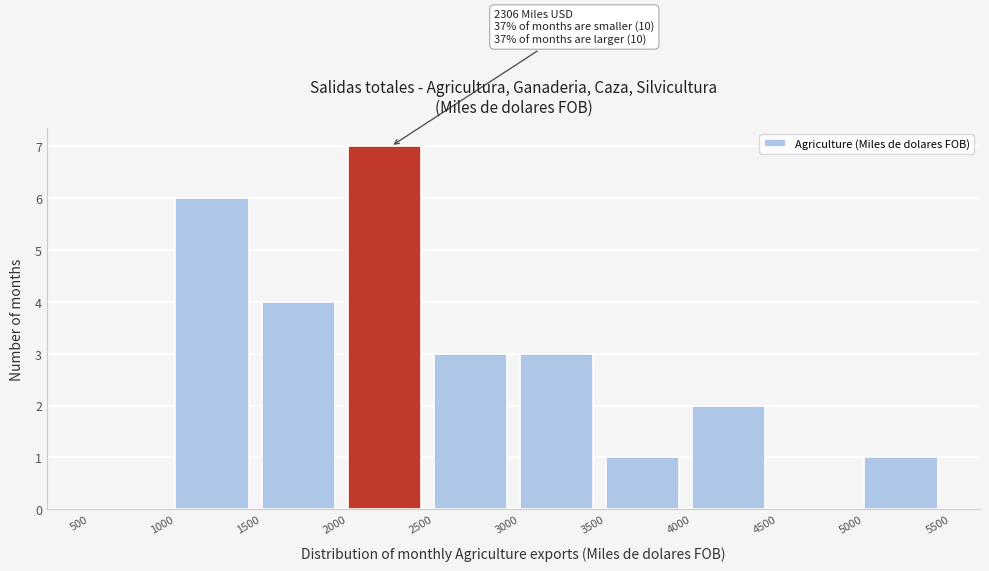

Over which range of the x-axis is the bar tallest?

2000 to 2500